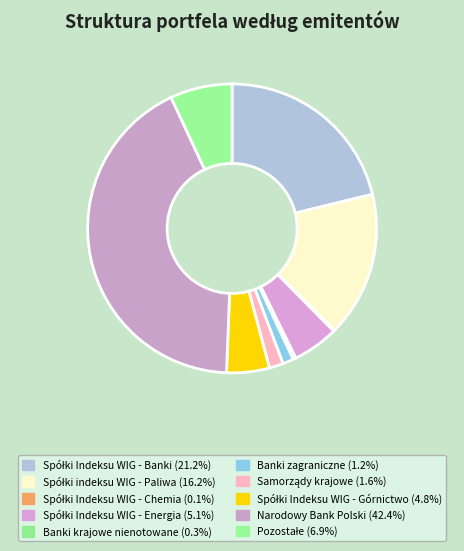

Rank the categories by value from highest to lowest.

Narodowy Bank Polski, Spółki Indeksu WIG - Banki, Spółki indeksu WIG - Paliwa, Pozostałe, Spółki Indeksu WIG - Energia, Spółki Indeksu WIG - Górnictwo, Samorządy krajowe, Banki zagraniczne, Banki krajowe nienotowane, Spółki Indeksu WIG - Chemia